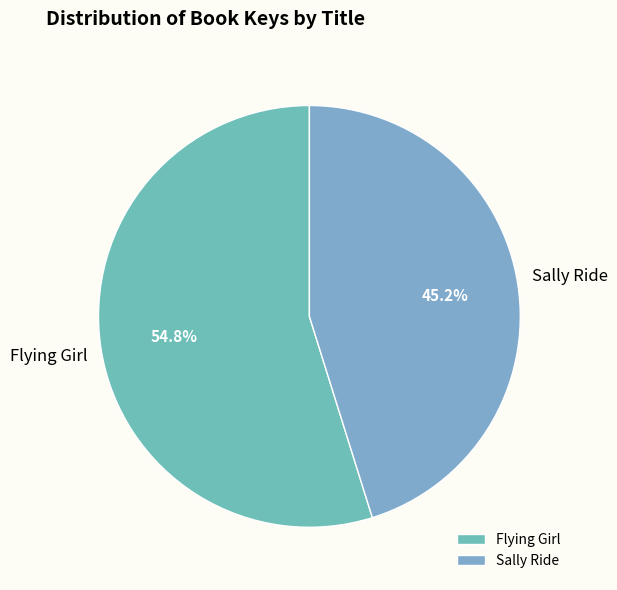

Rank the categories by value from lowest to highest.

Sally Ride, Flying Girl